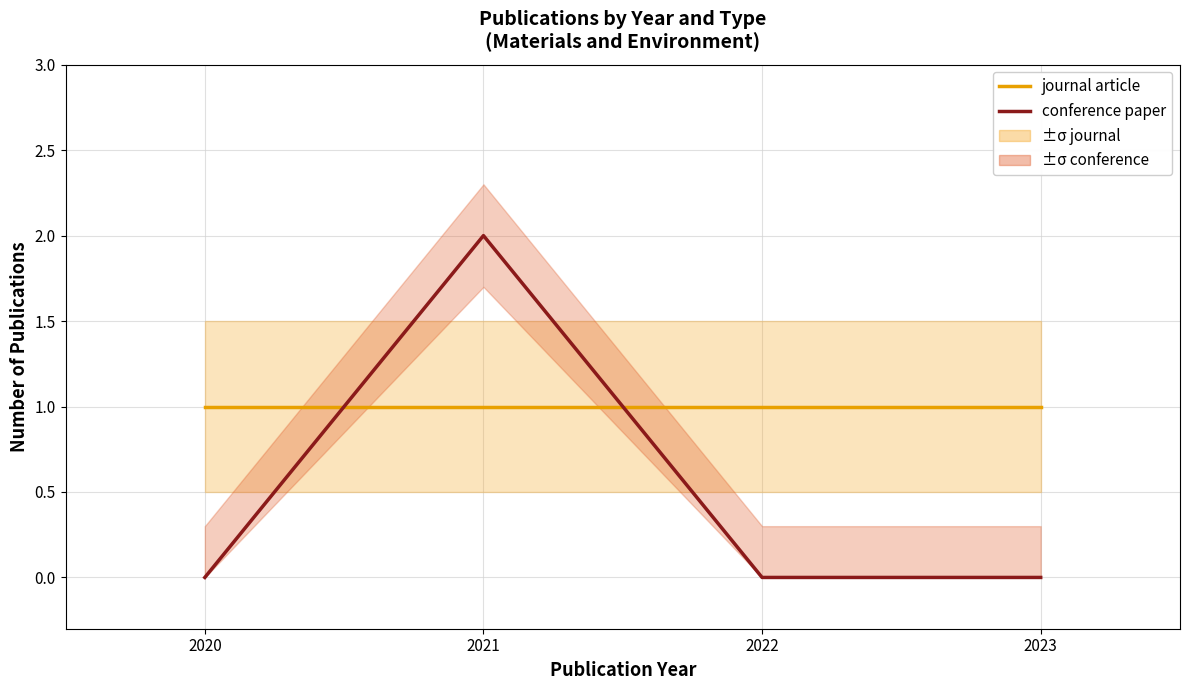

Count the number of categories in the chart.

4